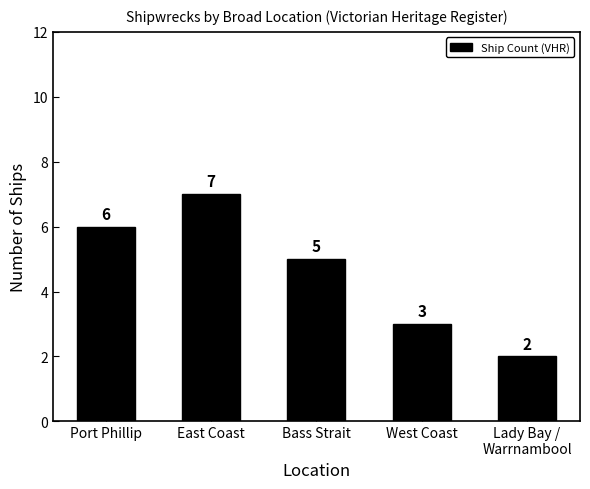

How many bars are there in total?

5